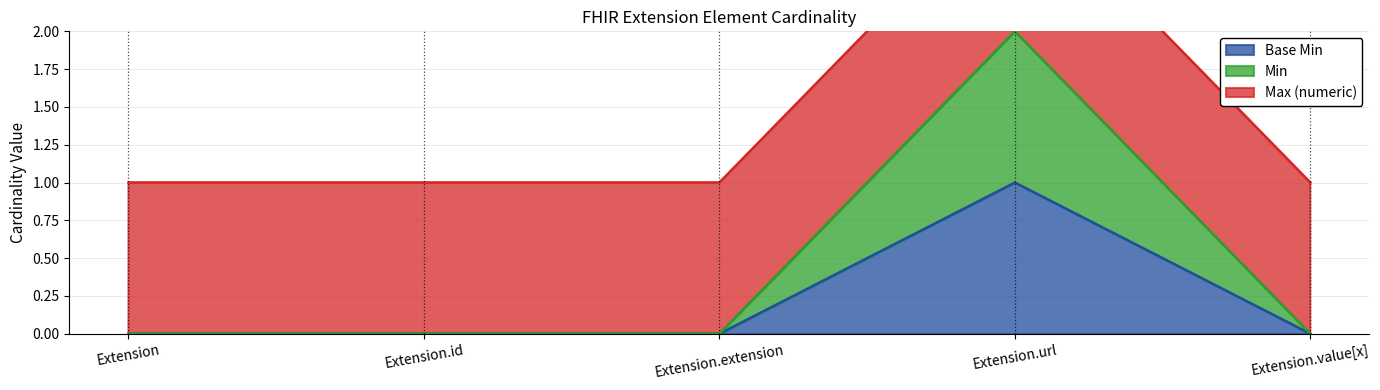

True or false: Base Min and Min cross at least once.

False